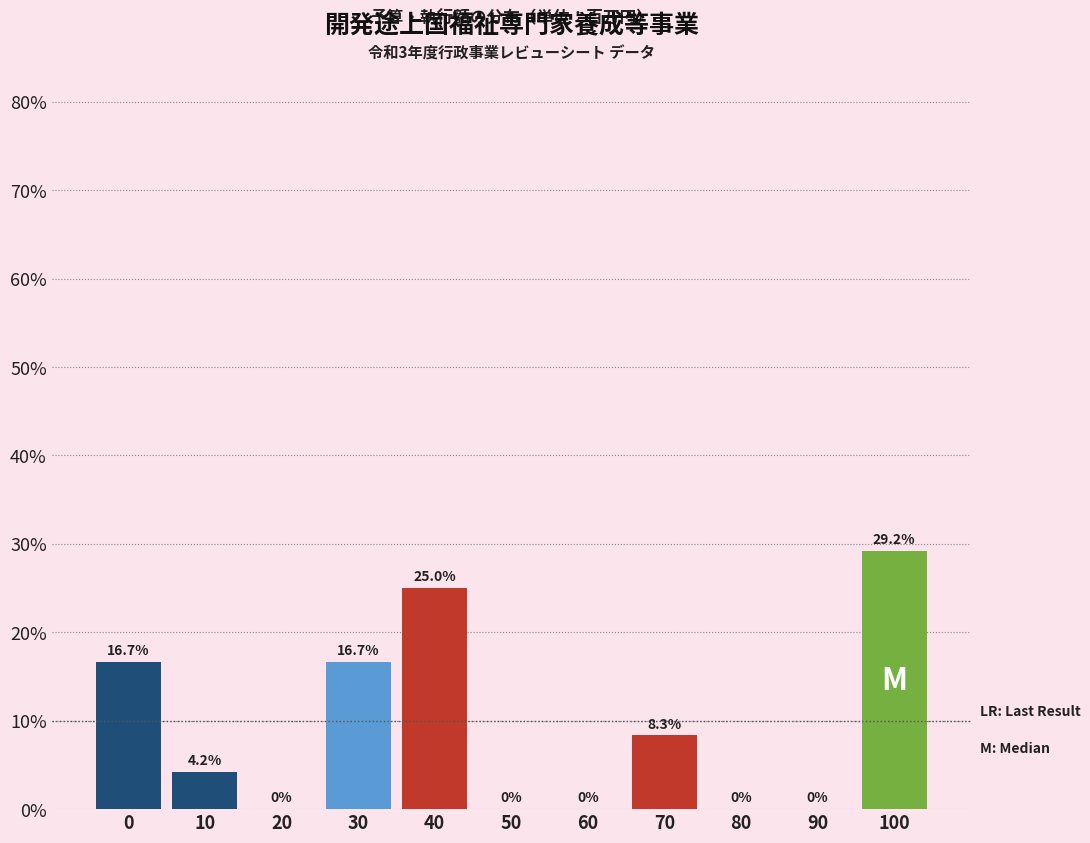

Reading left to right, what are all the values shown in this chart?

0=16.7	10=4.2	20=0.0	30=16.7	40=25.0	50=0.0	60=0.0	70=8.3	80=0.0	90=0.0	100=29.2